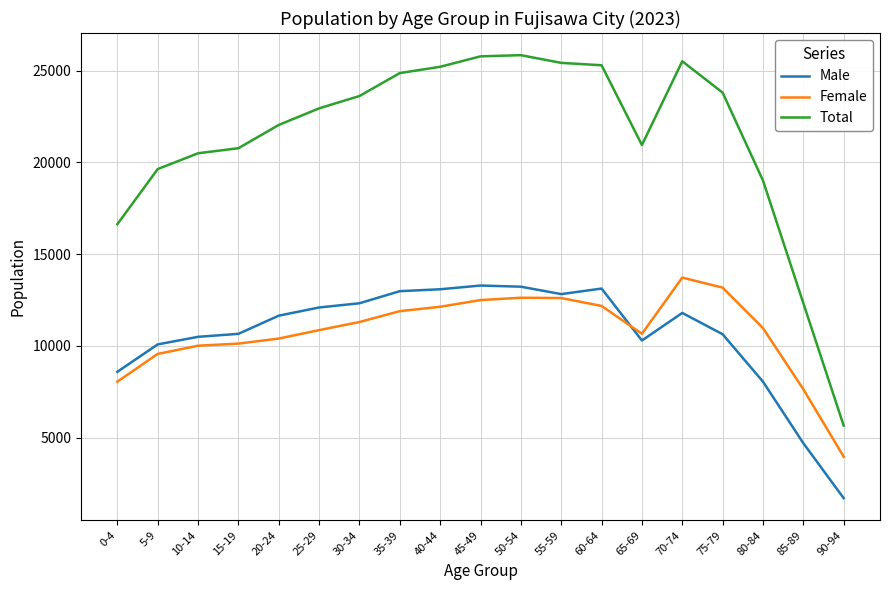

True or false: Female and Total cross at least once.

False